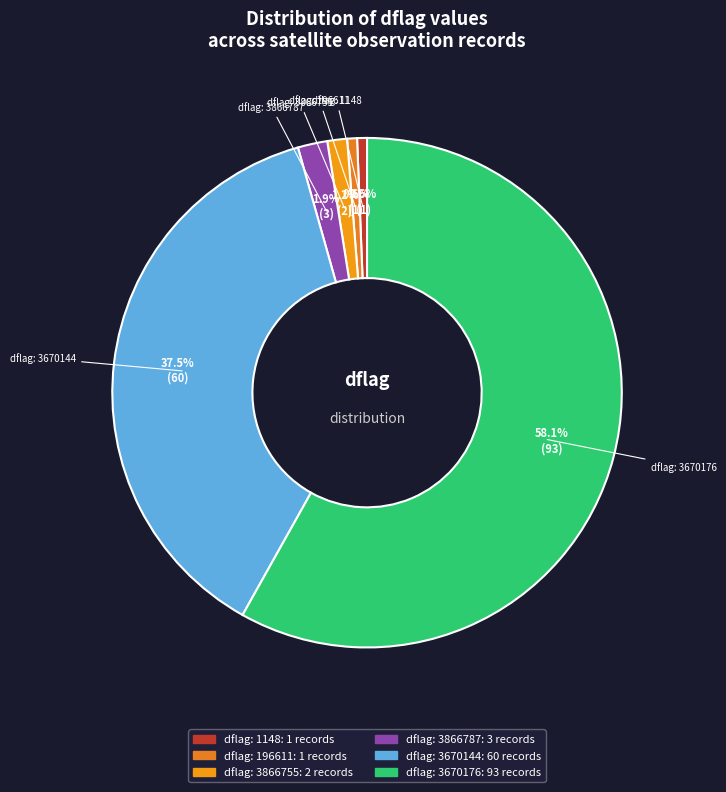

Is there a majority slice in this chart?

Yes